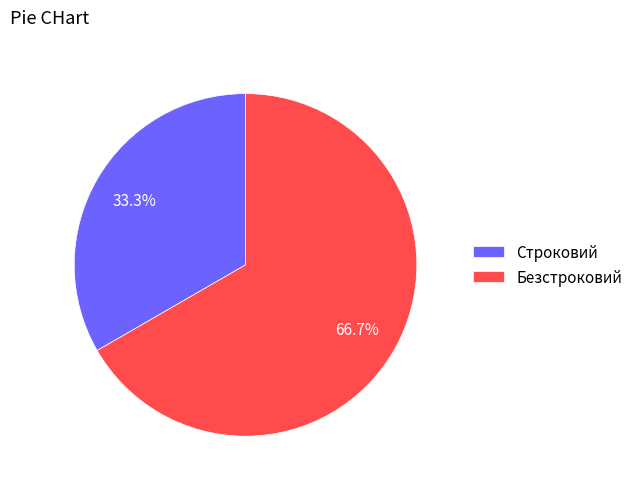

Rank the categories by value from highest to lowest.

Безстроковий, Строковий